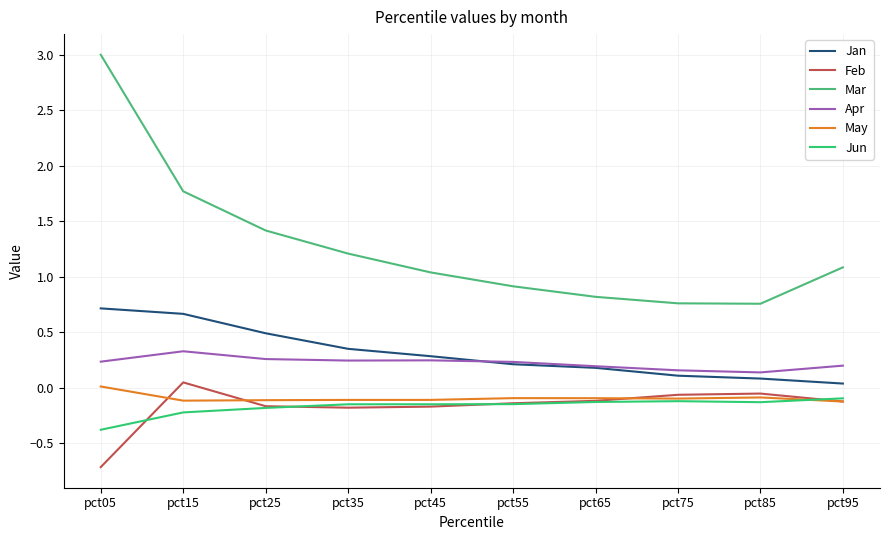

In May, how many points are lower than both neighbors (excluding endpoints)?

2